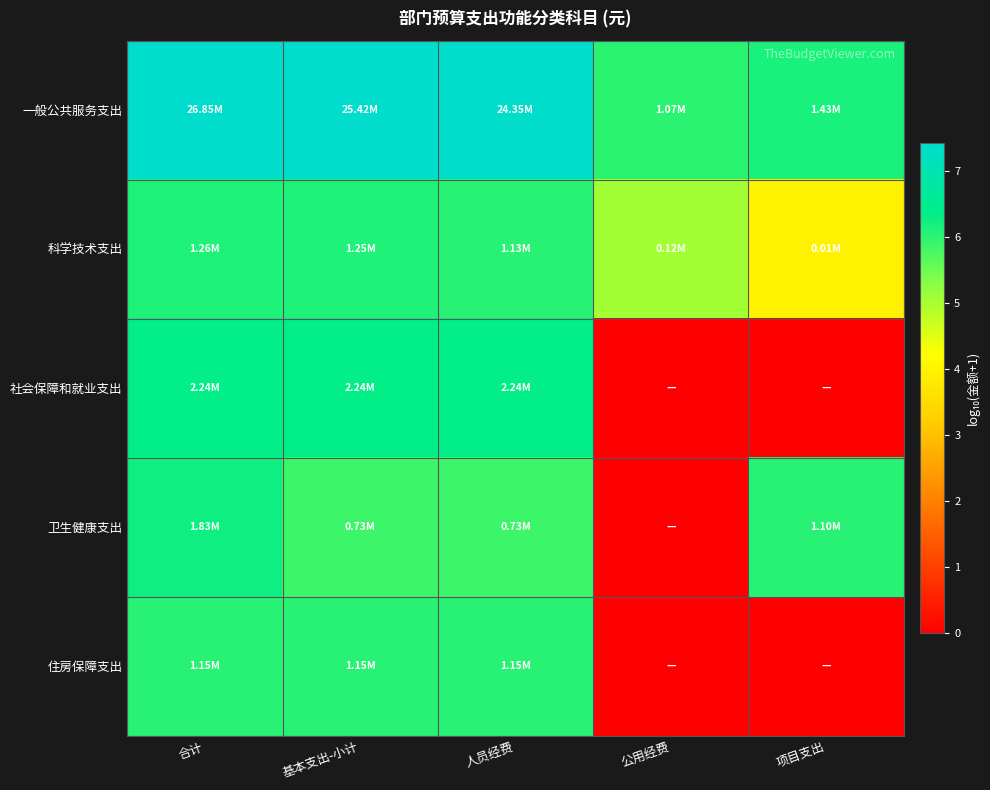

What is the total value across all series at 人员经费?

31.7